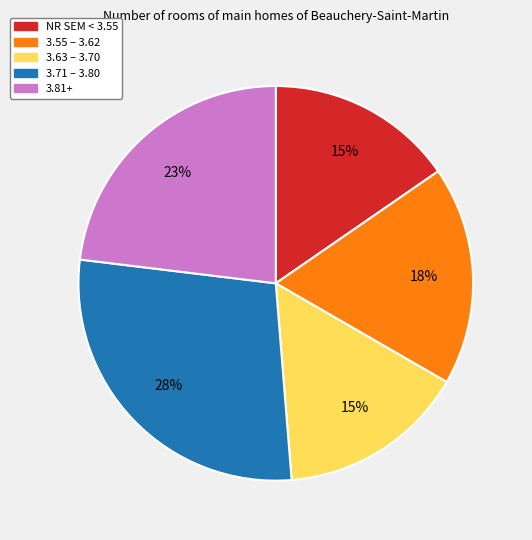

Is there a majority slice in this chart?

No